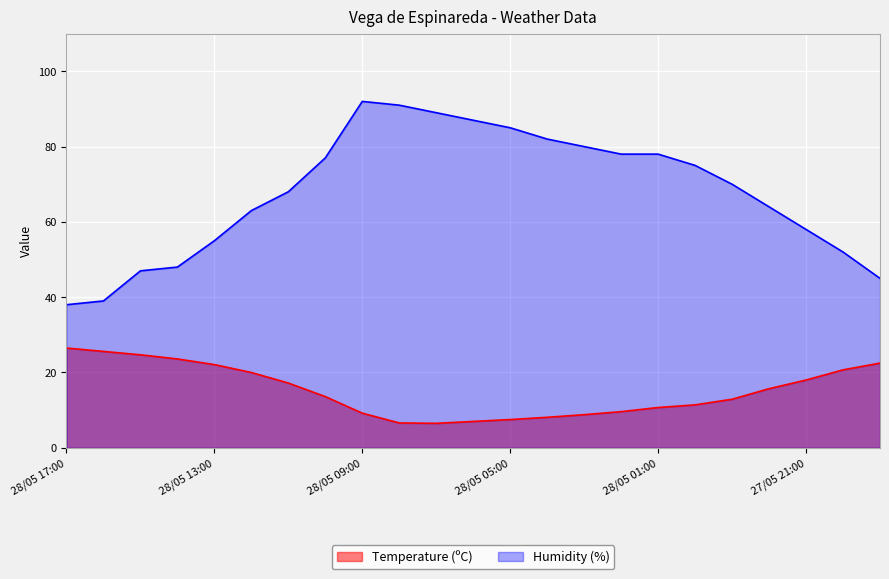

List the series in order of their overall mean, highest first.

Humidity (%), Temperature (ºC)